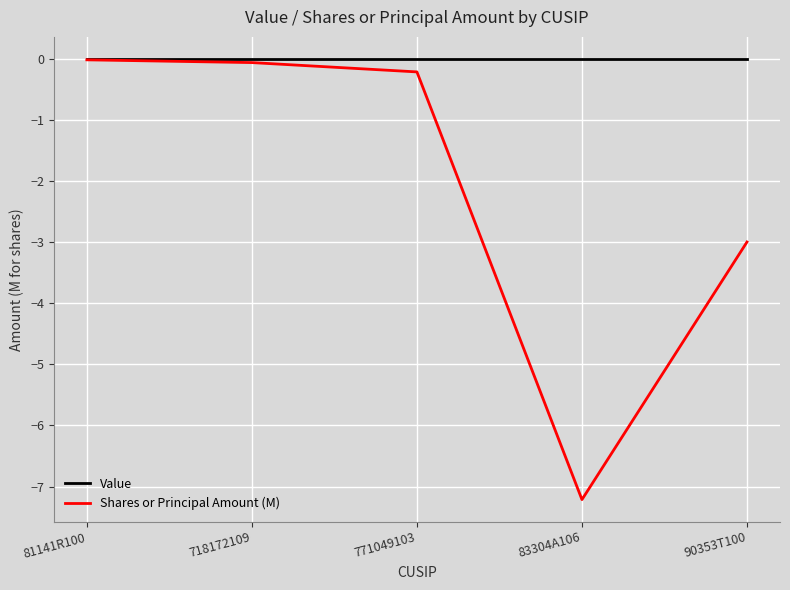

Does the chart display data point markers on the line(s)?

No